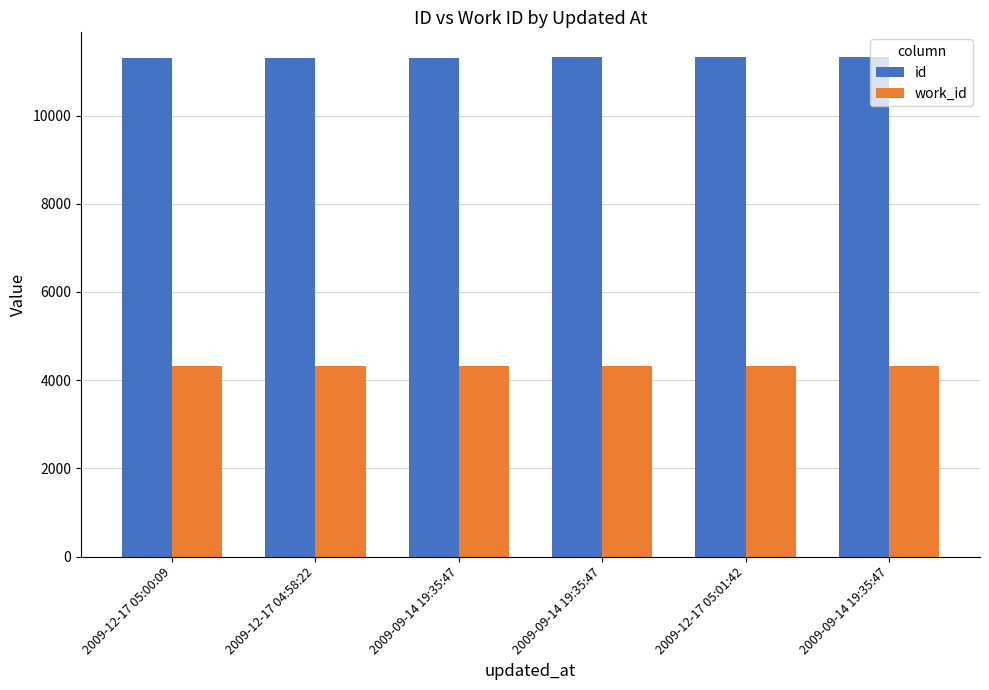

How many categories are shown in the chart?

6